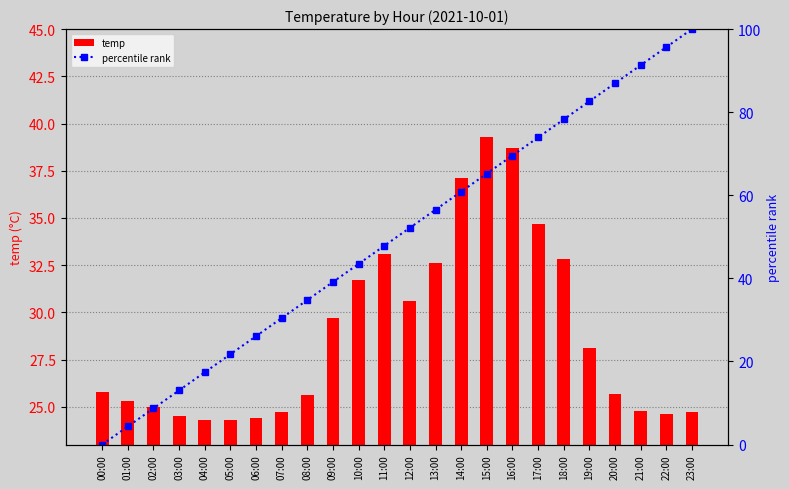

List the labels in order of temp value, largest first.

15:00, 16:00, 14:00, 17:00, 11:00, 18:00, 13:00, 10:00, 12:00, 09:00, 19:00, 00:00, 20:00, 08:00, 01:00, 02:00, 21:00, 07:00, 23:00, 22:00, 03:00, 06:00, 04:00, 05:00